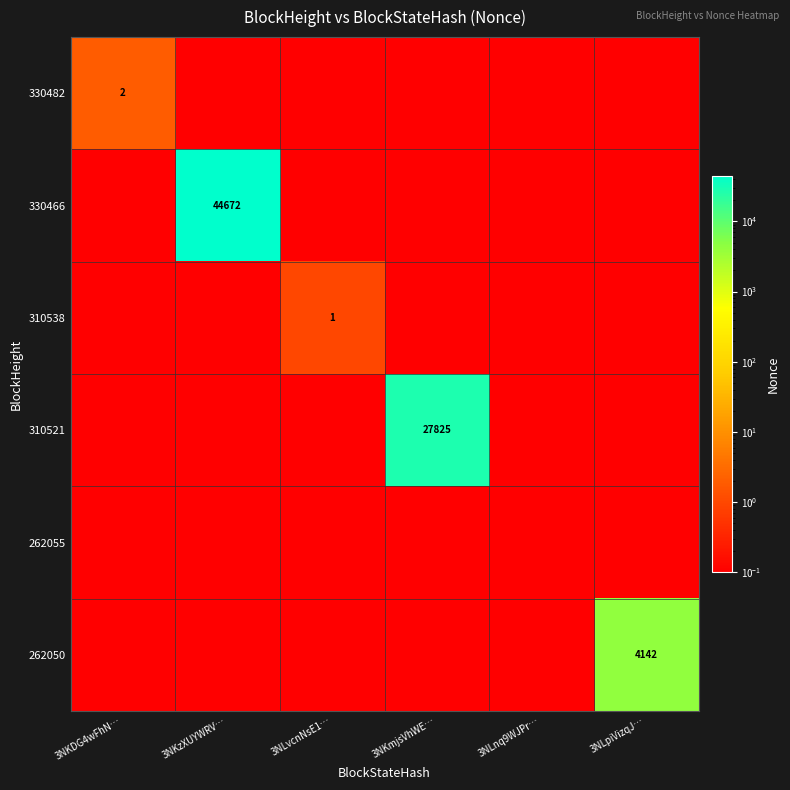

Is it true that 330466 equals 10557.8 at 3NKzXUYWRV…?

False